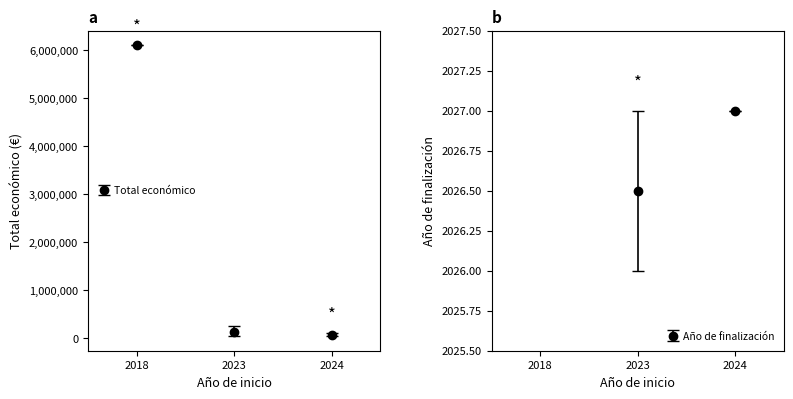

What is the maximum value shown in the chart?

6097171.0